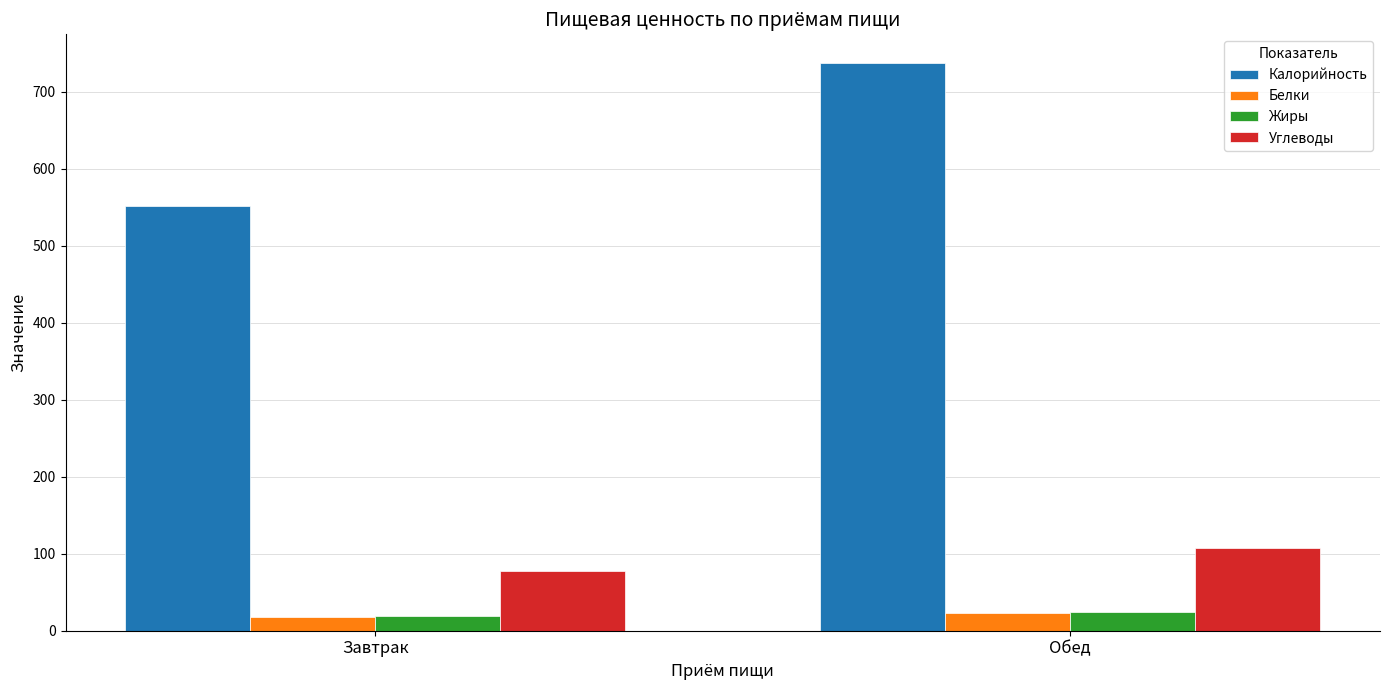

What is the spread (max minus min) of values at Обед?

714.4